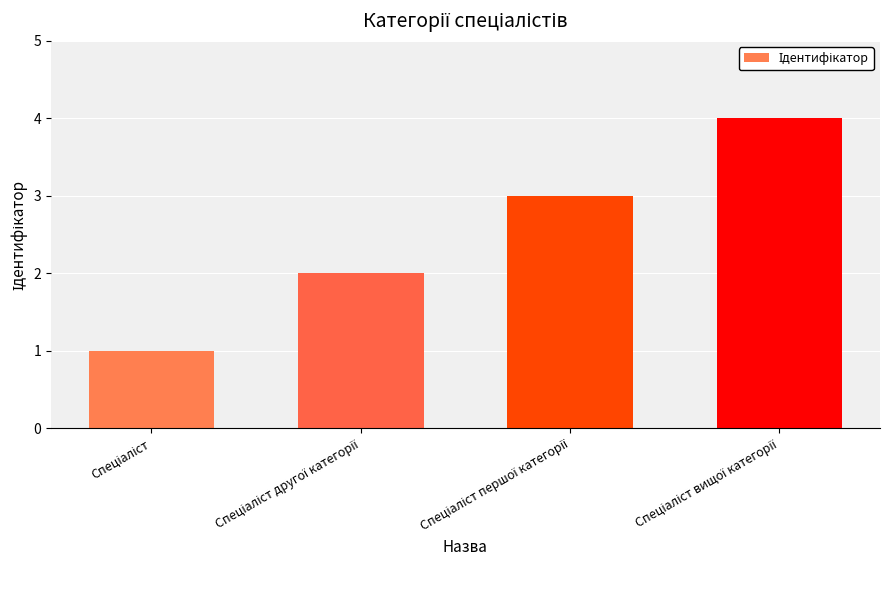

Reading left to right, what are all the values shown in this chart?

1	2	3	4